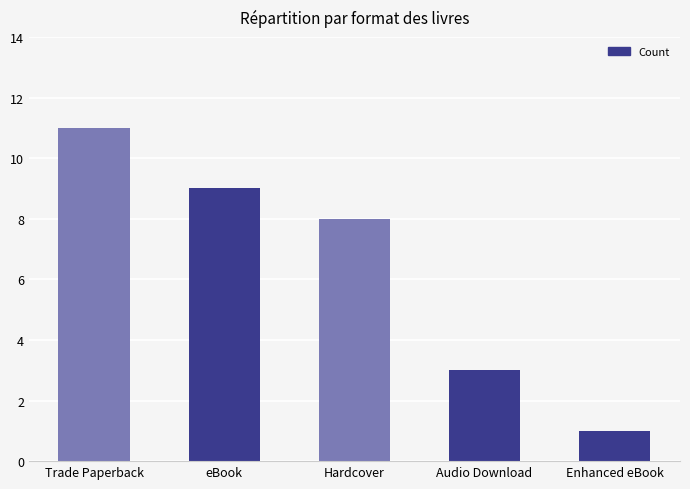

What is the difference between the maximum and minimum values?

10